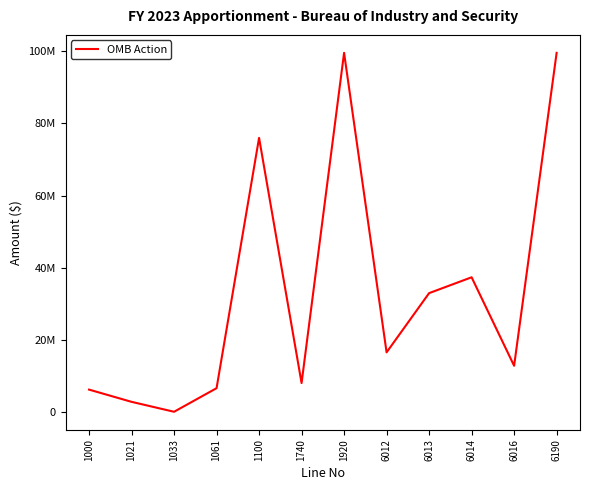

The value at 6016 is 21114561. True or false?

False